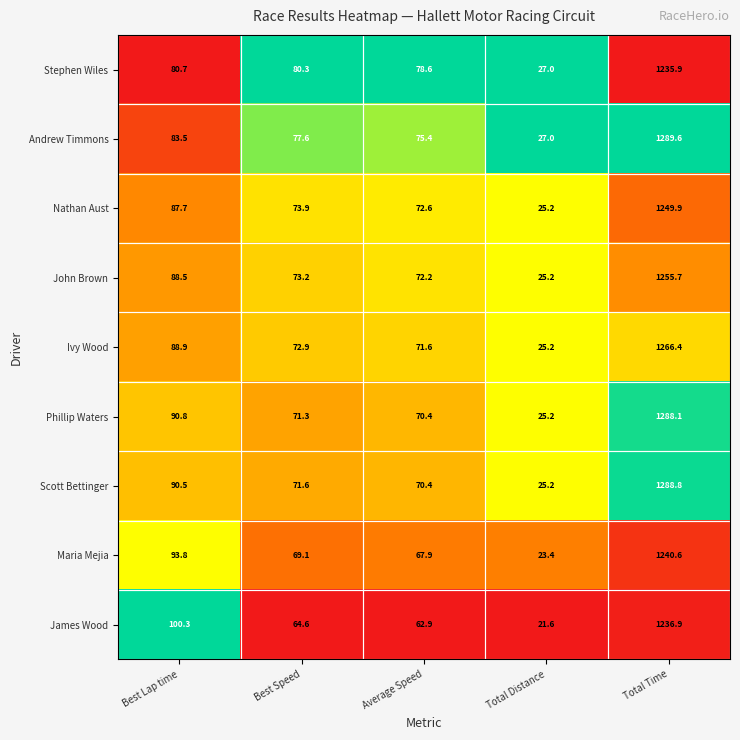

At which category is the sum across all series the highest?

Total Time